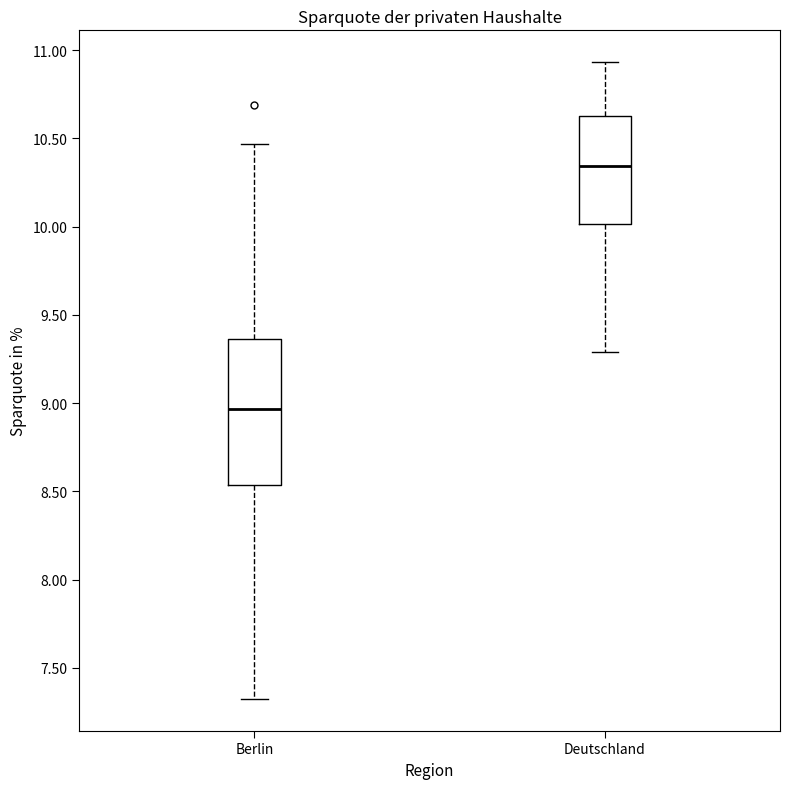

Which box is the tallest, from its lower edge to its upper edge?

Berlin